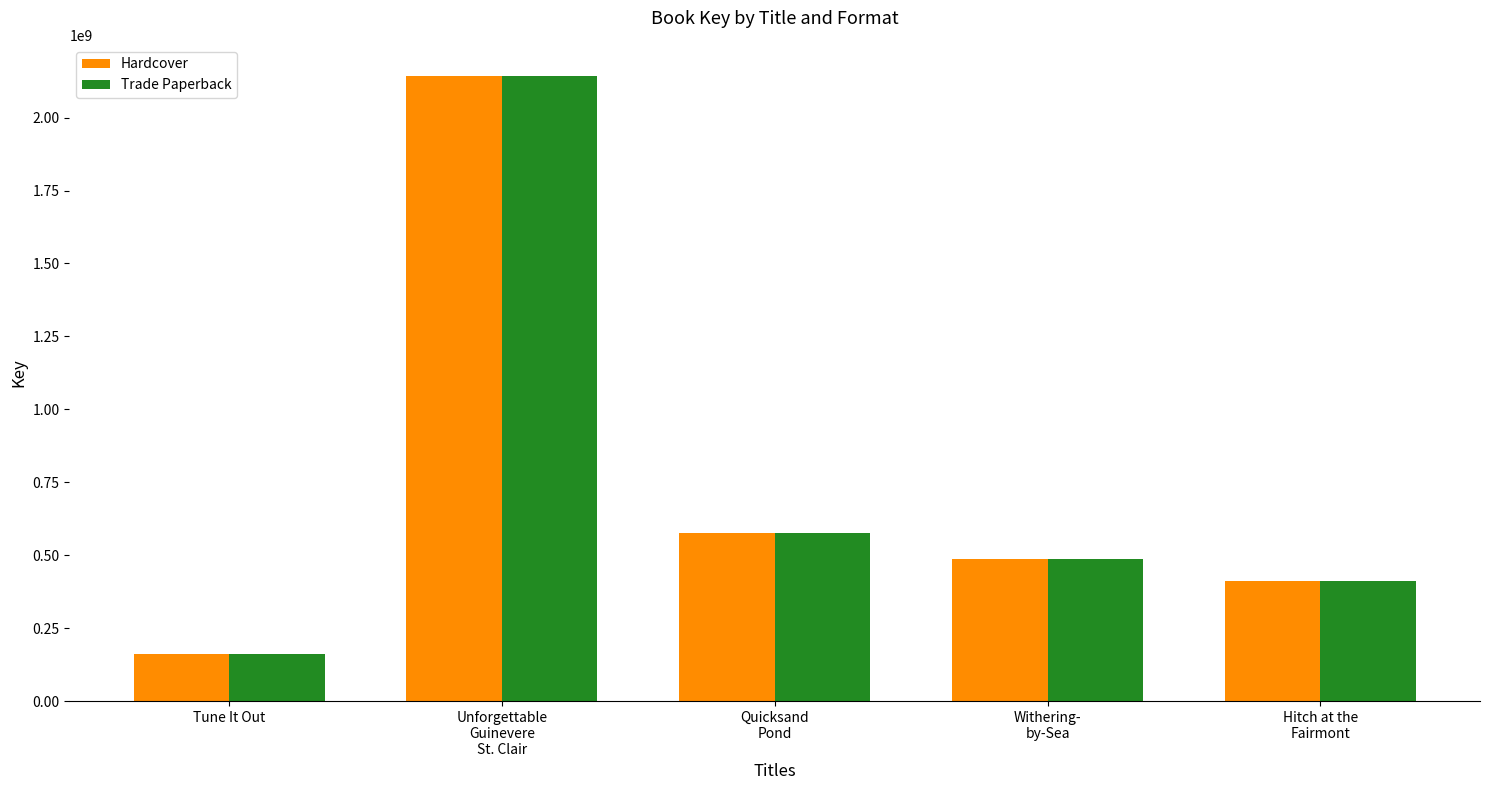

What is the label of the 4th bar from the left?

Withering-
by-Sea